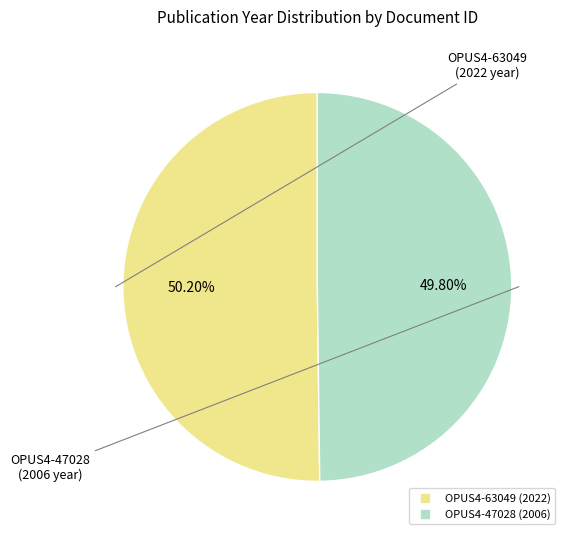

Approximately how many times larger is the value at OPUS4-47028 compared to OPUS4-63049?

1.0